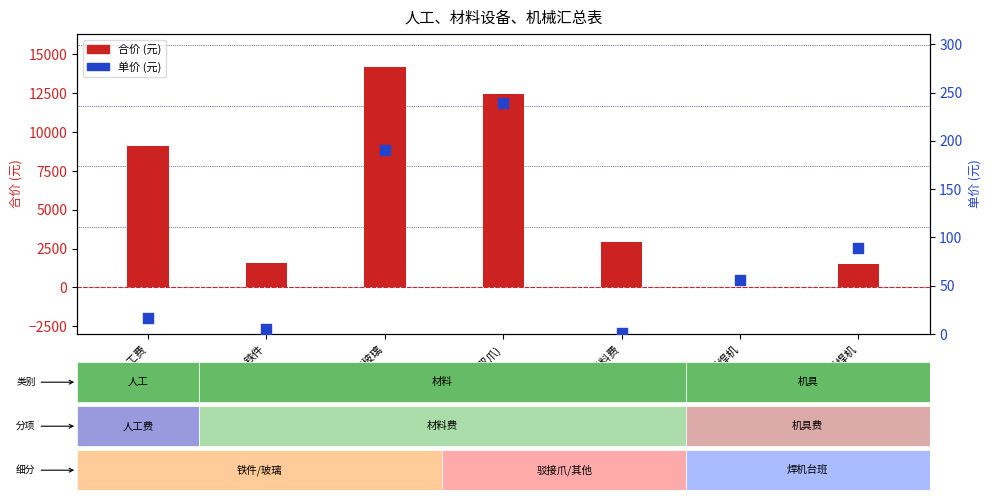

At how many categories does at least one series exceed 2496?

4